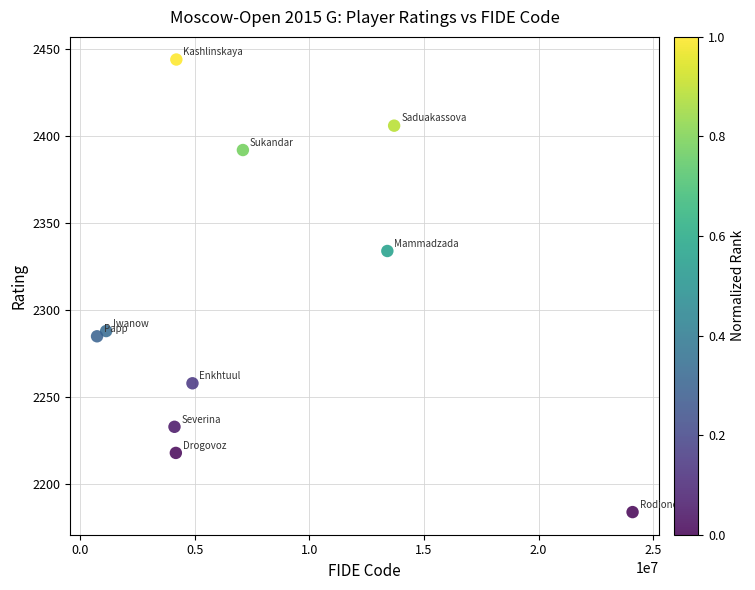

What Y value in the scatter plot is closest to 2314?

2334